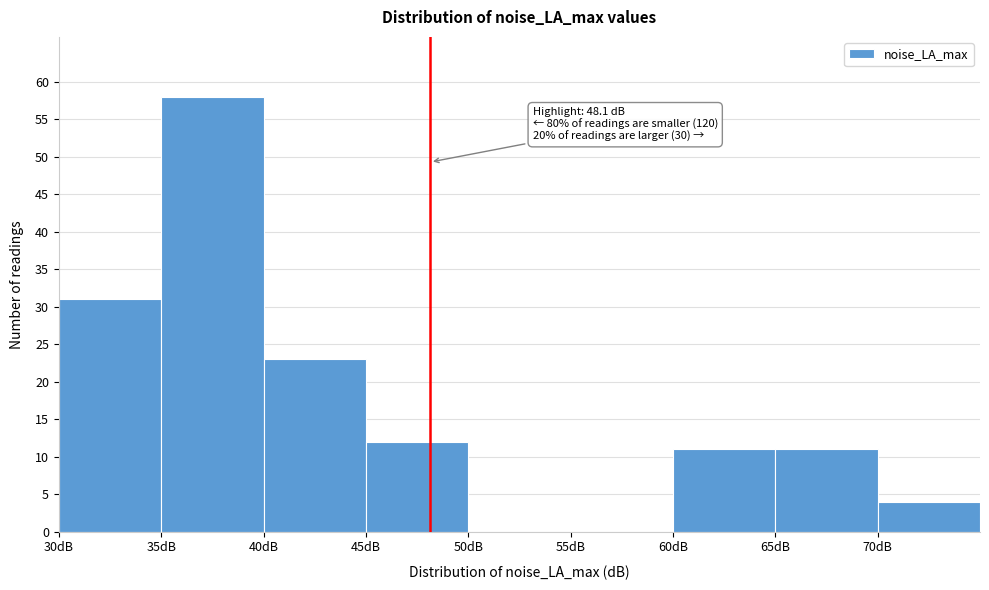

Over which range of the x-axis is the bar tallest?

35 to 40